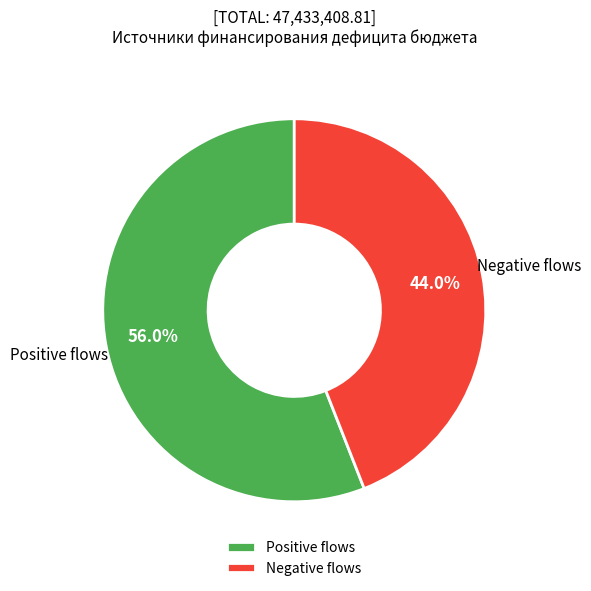

What is the smallest slice in the pie chart?

Negative flows